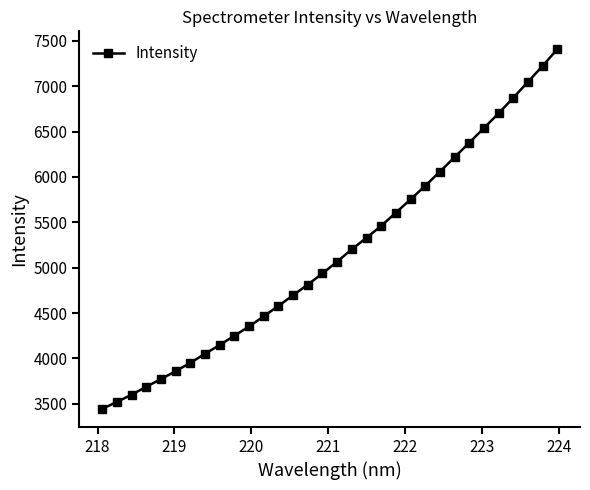

What is the maximum value shown in the chart?

7406.9